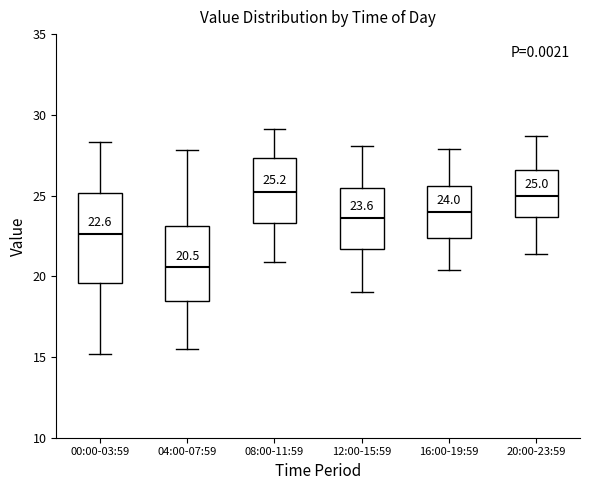

Which box's median line is the lowest?

04:00-07:59